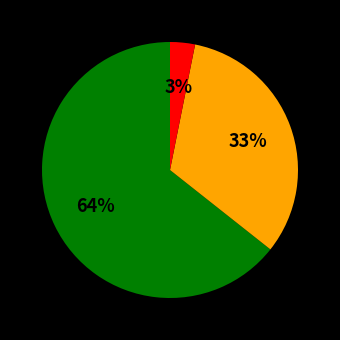

Does any single category account for the majority?

Yes